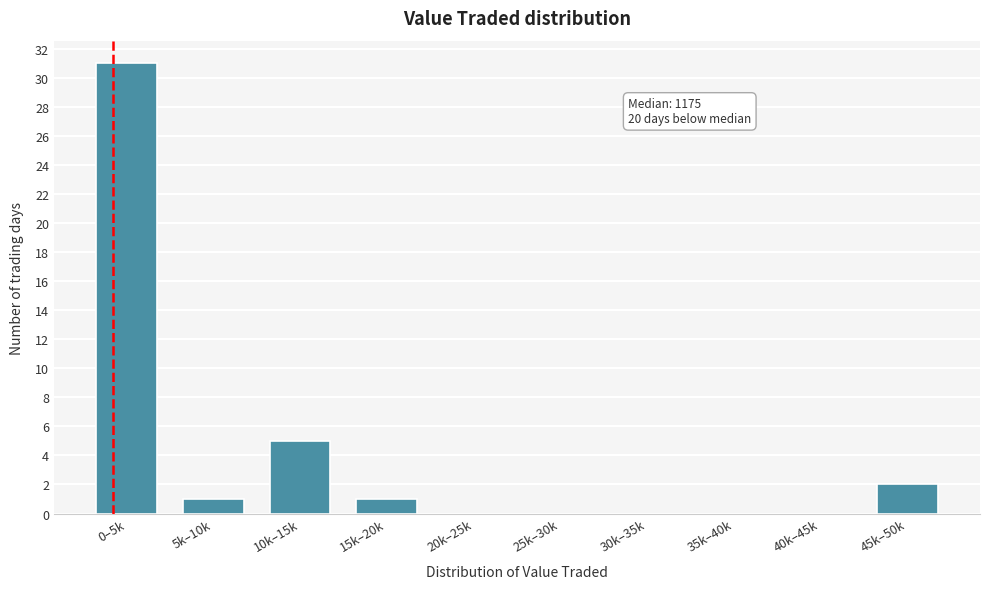

Reading left to right, extract all data points from this chart.

0–5k=31	5k–10k=1	10k–15k=5	15k–20k=1	20k–25k=0	25k–30k=0	30k–35k=0	35k–40k=0	40k–45k=0	45k–50k=2